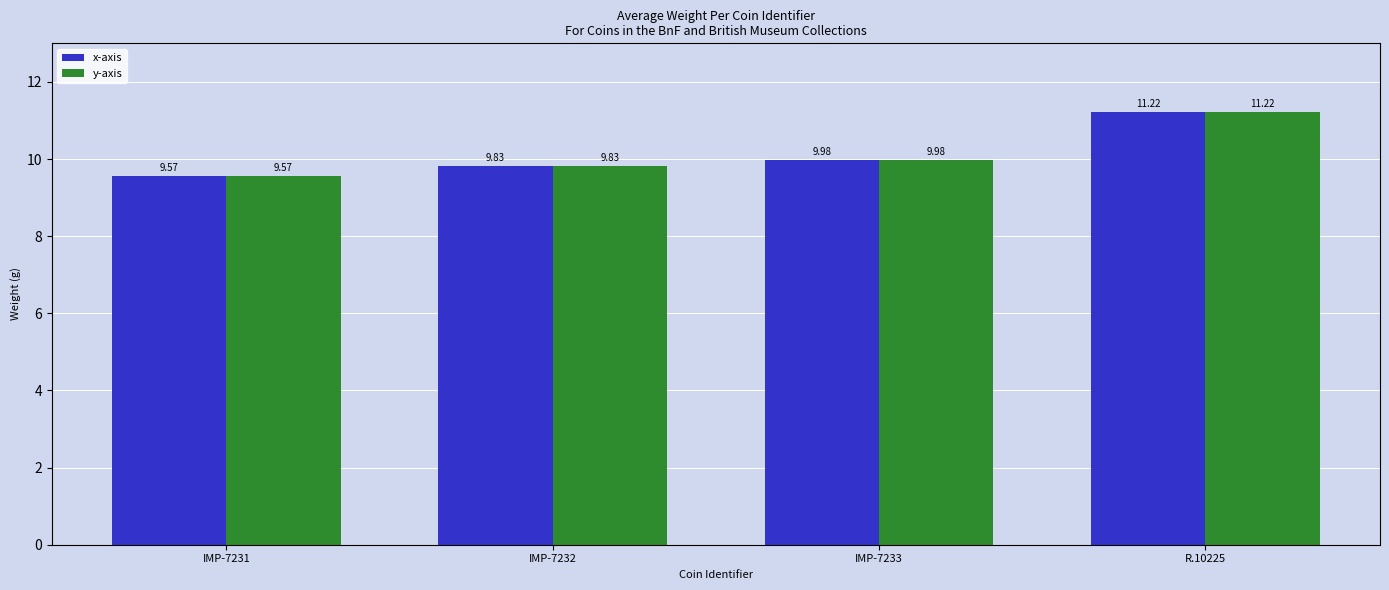

List the labels in order of y-axis value, smallest first.

IMP-7231, IMP-7232, IMP-7233, R.10225